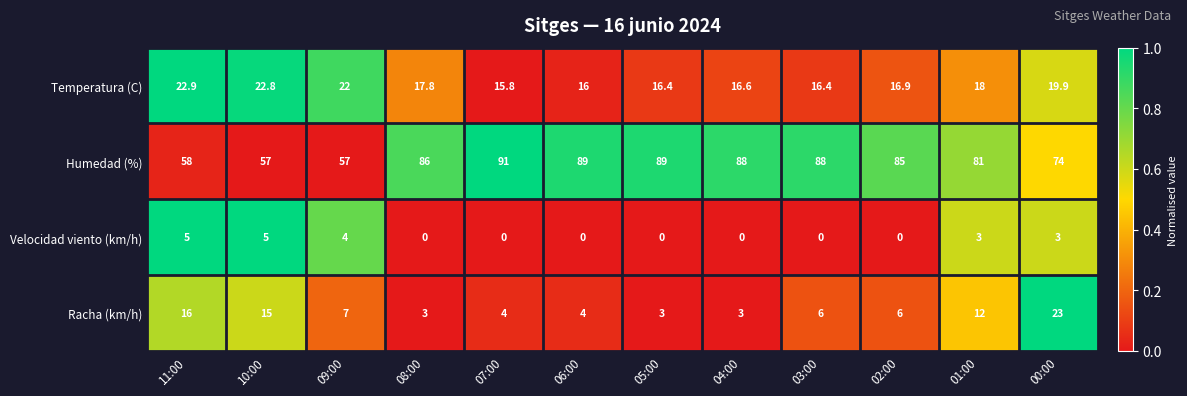

Is it true that Racha (km/h) equals 5.2 at 04:00?

False